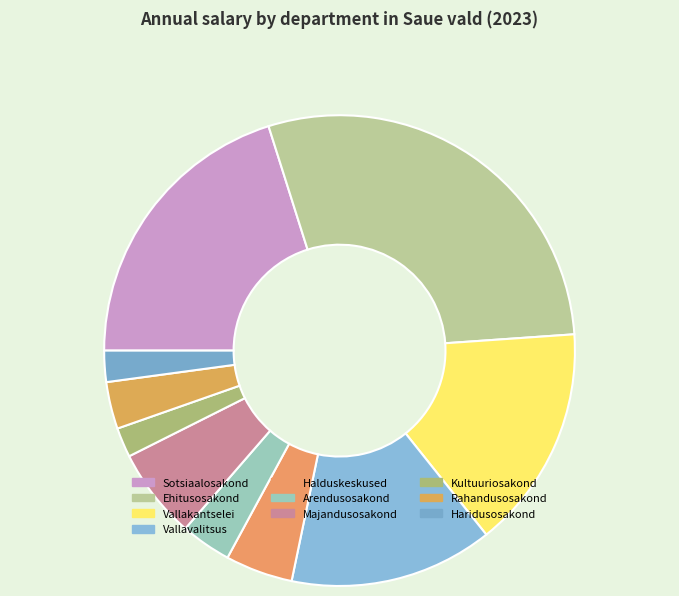

True or false: Vallakantselei accounts for 15% of the total.

True